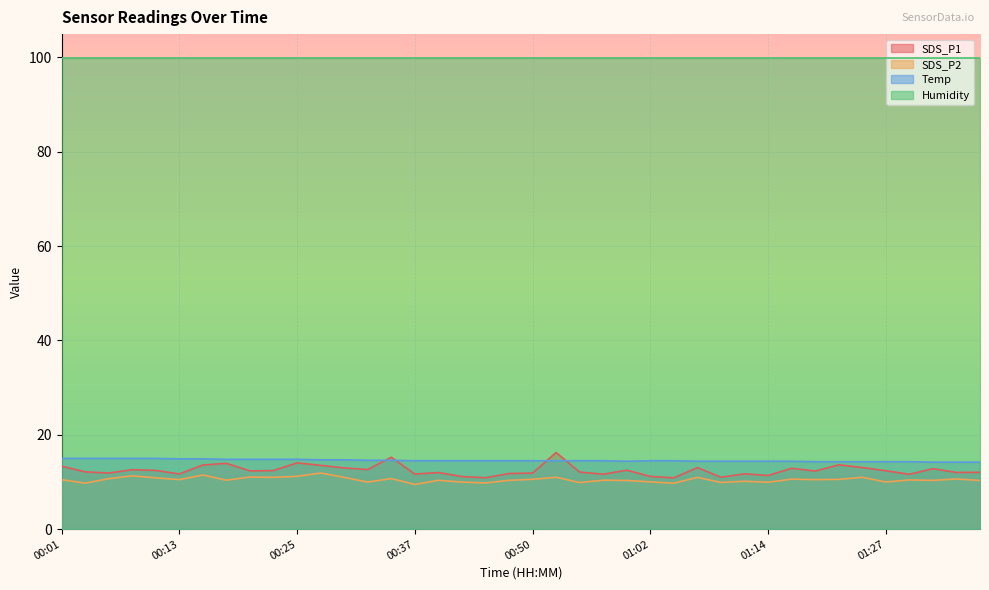

The SDS_P1 series shows 11.0 at 01:09. True or false?

True